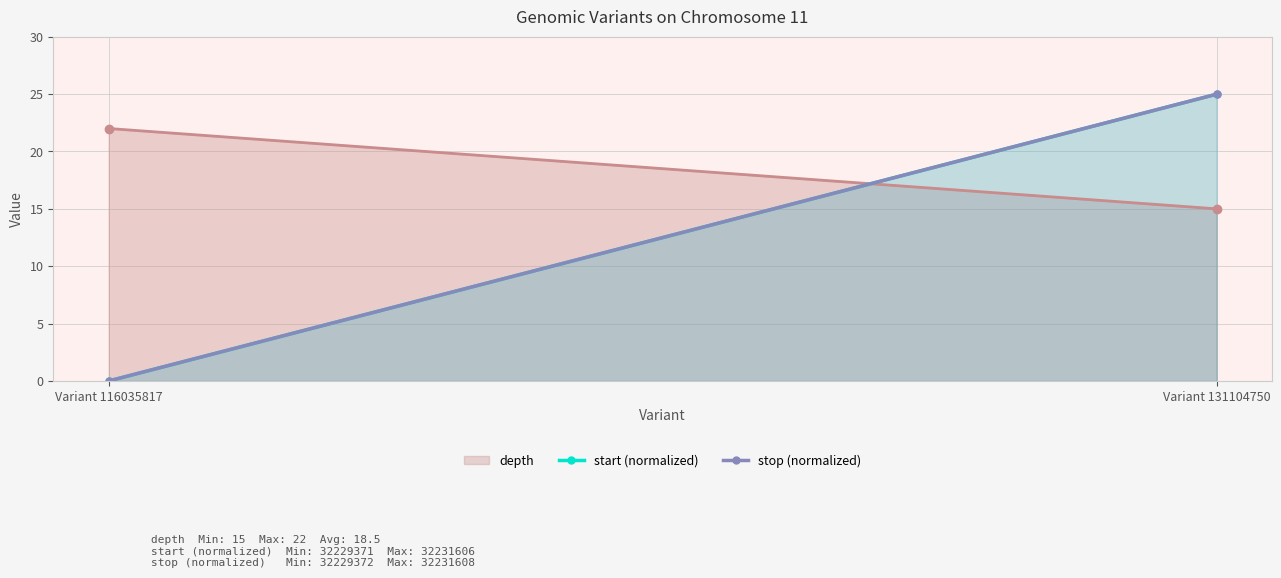

Which has a higher value, Variant 116035817 or Variant 131104750?

Variant 131104750